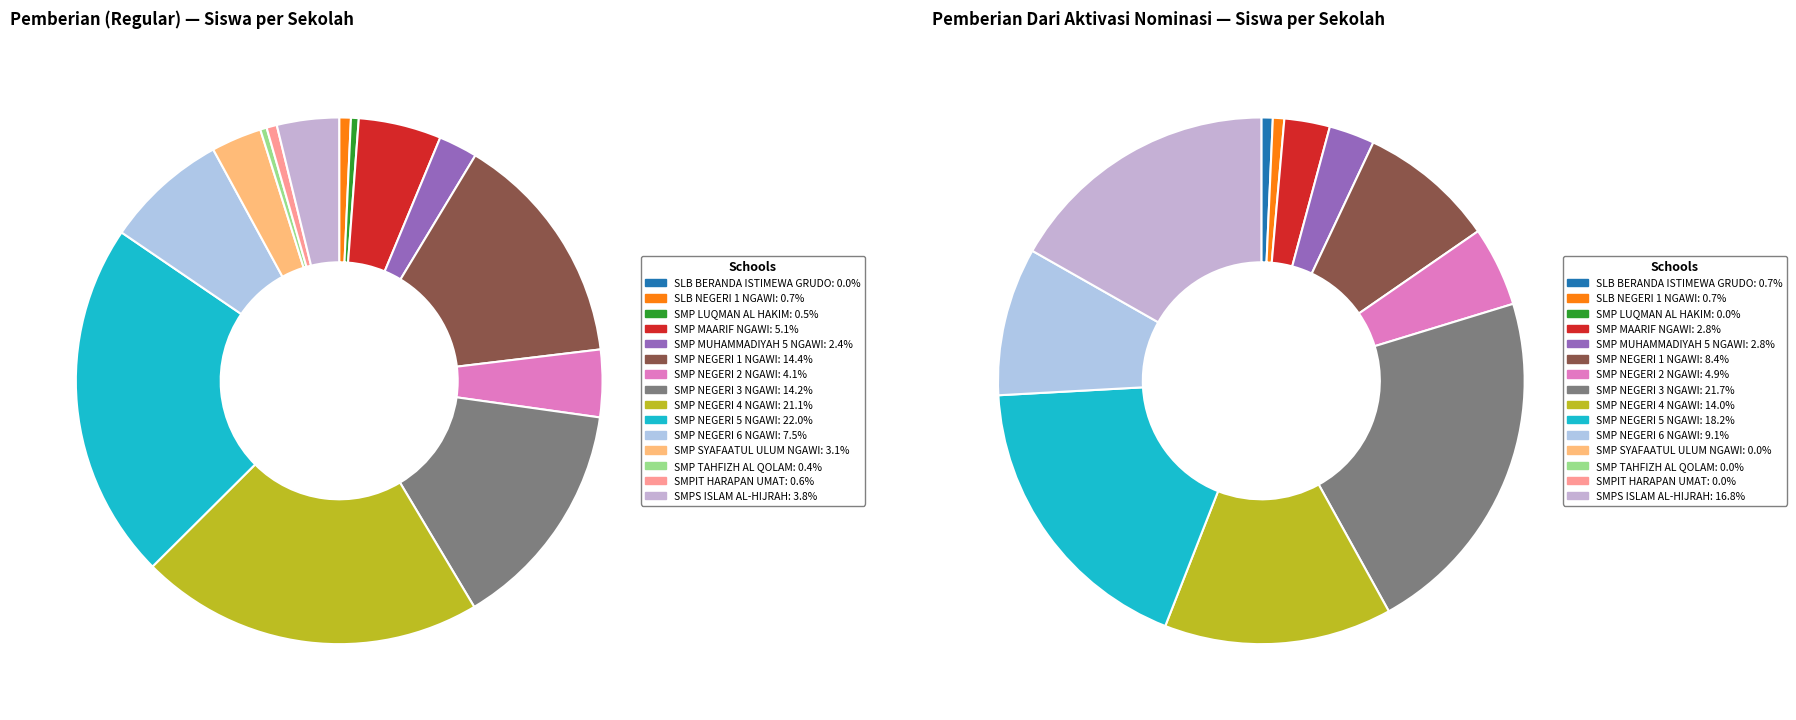

How many slices are in this pie chart?

15